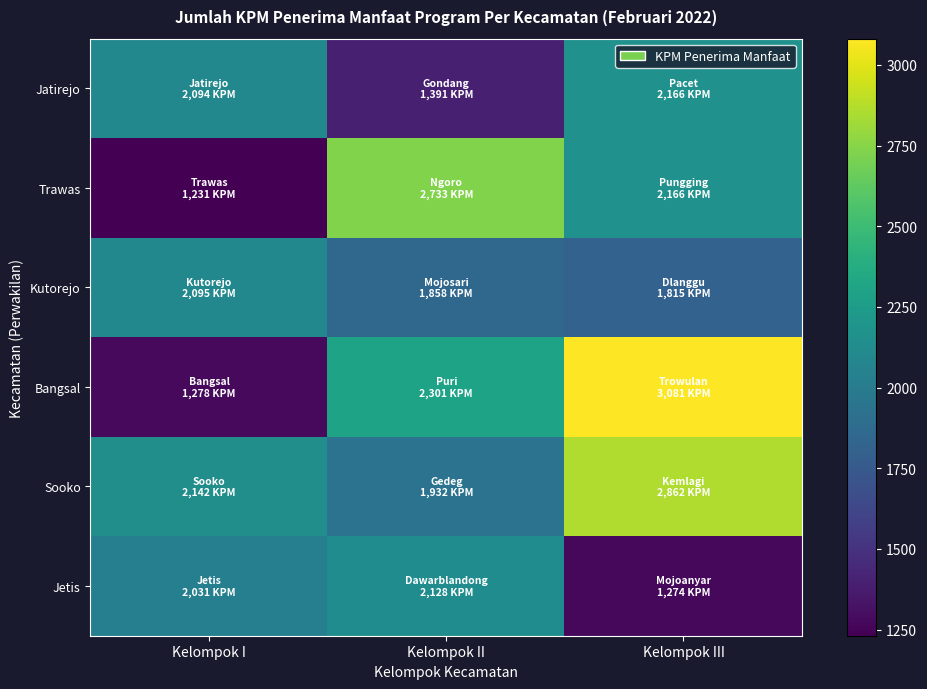

How many categories are shown in the chart?

3